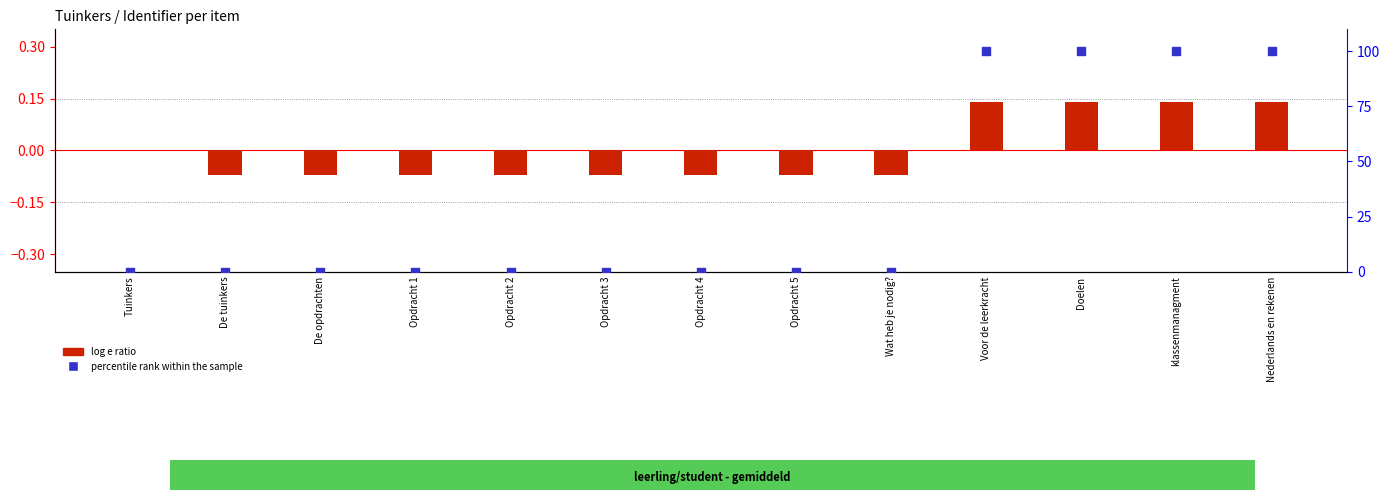

Which series has the largest total across all categories?

percentile rank within the sample